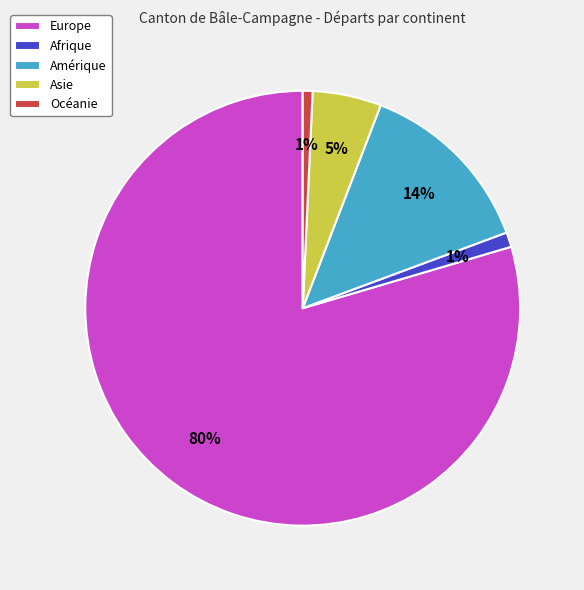

Is it true that Afrique is 11% of the pie?

False